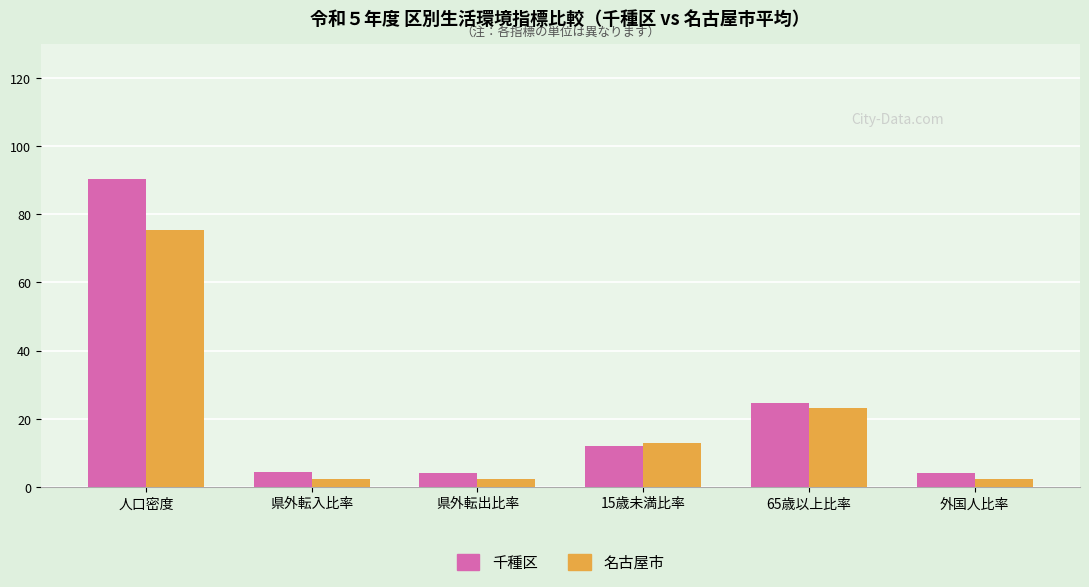

What is the sum of all 千種区 values?

139.5